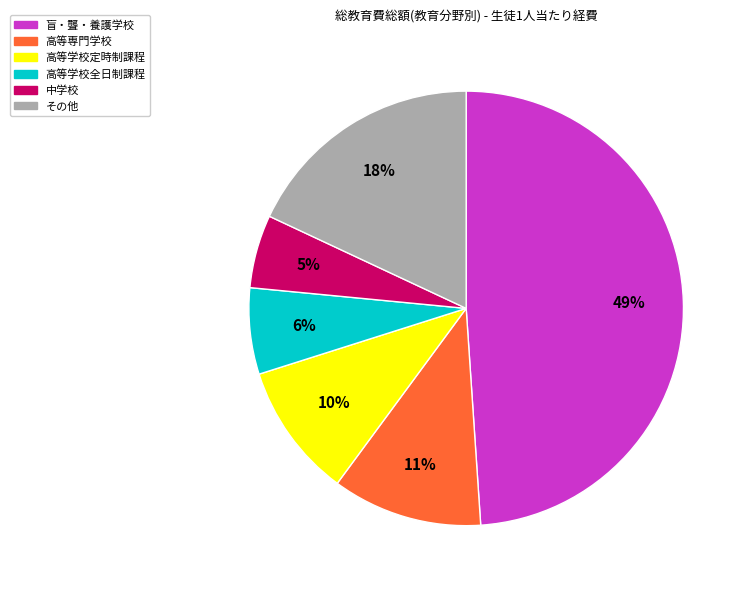

How many segments does this pie chart have?

6